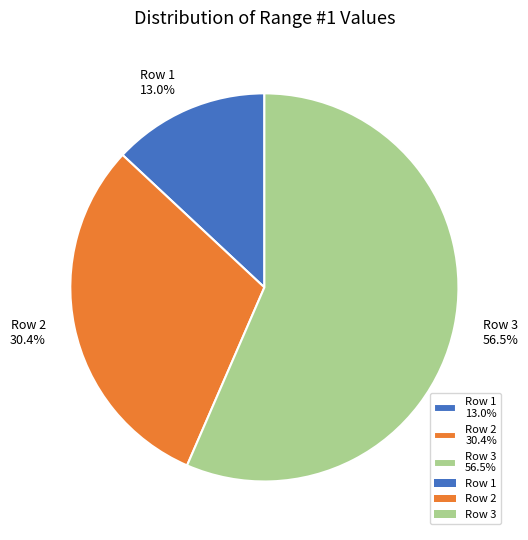

Between Row 1 13.0% and Row 3 56.5%, which is larger?

Row 3 56.5%